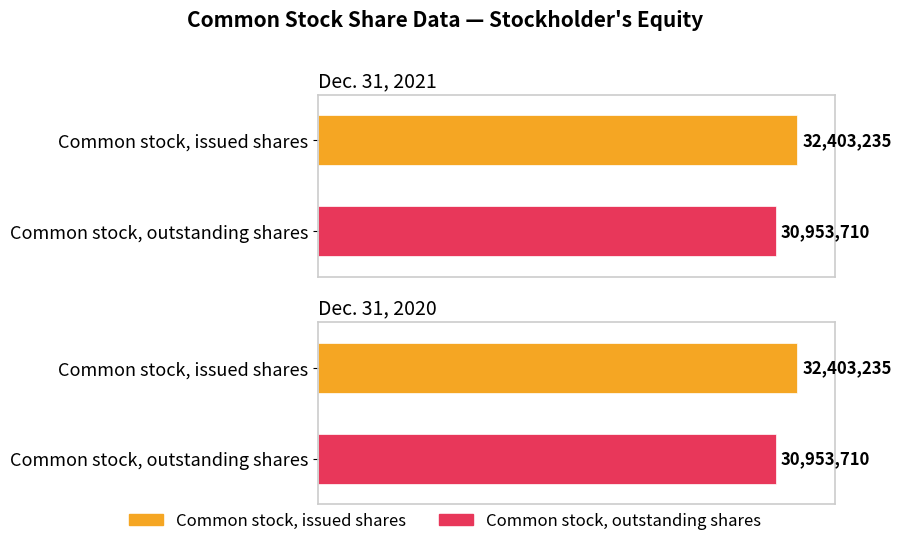

Where is Dec. 31, 2021 nearest to the value 31678472?

Common stock, outstanding shares